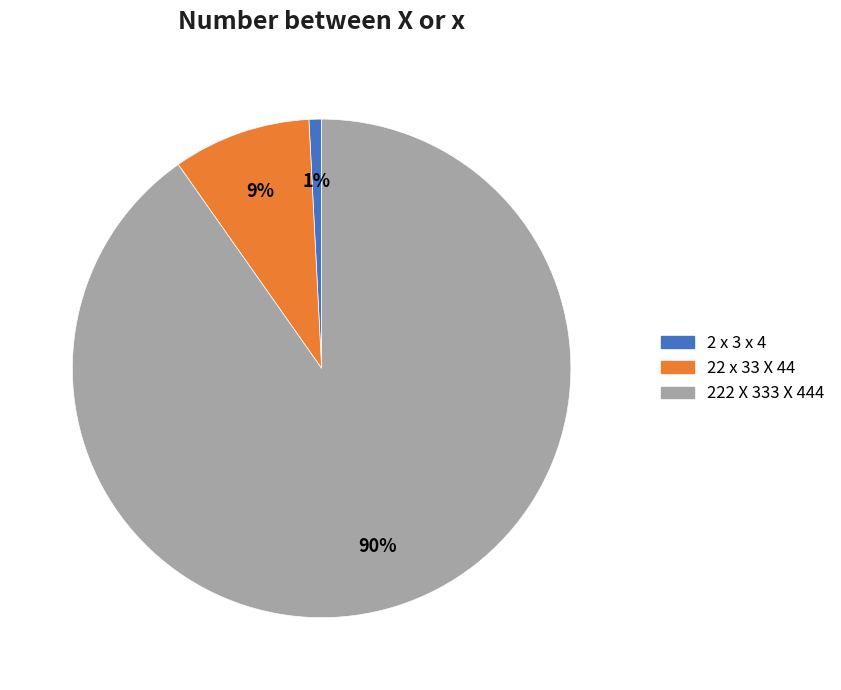

To the nearest percent, what portion does 2 x 3 x 4 represent?

1%